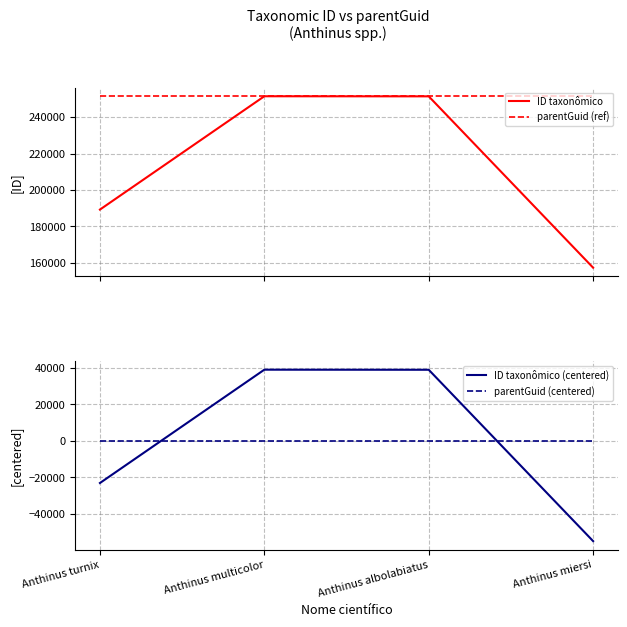

How many interior local peaks does the ID taxonômico series have?

1